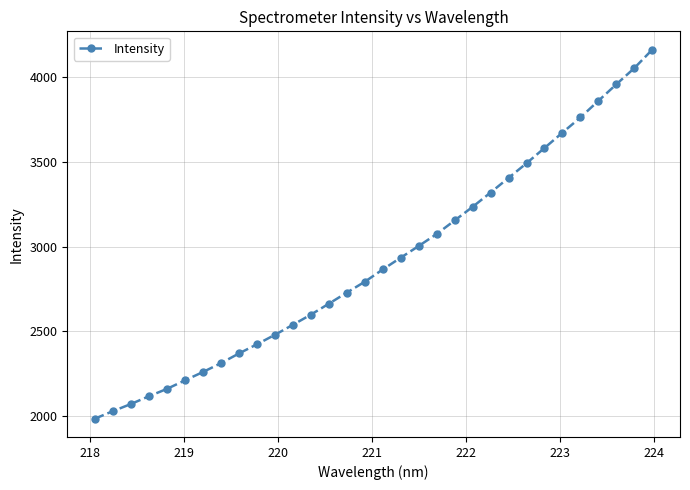

What is the difference between the maximum and minimum values?

2175.1